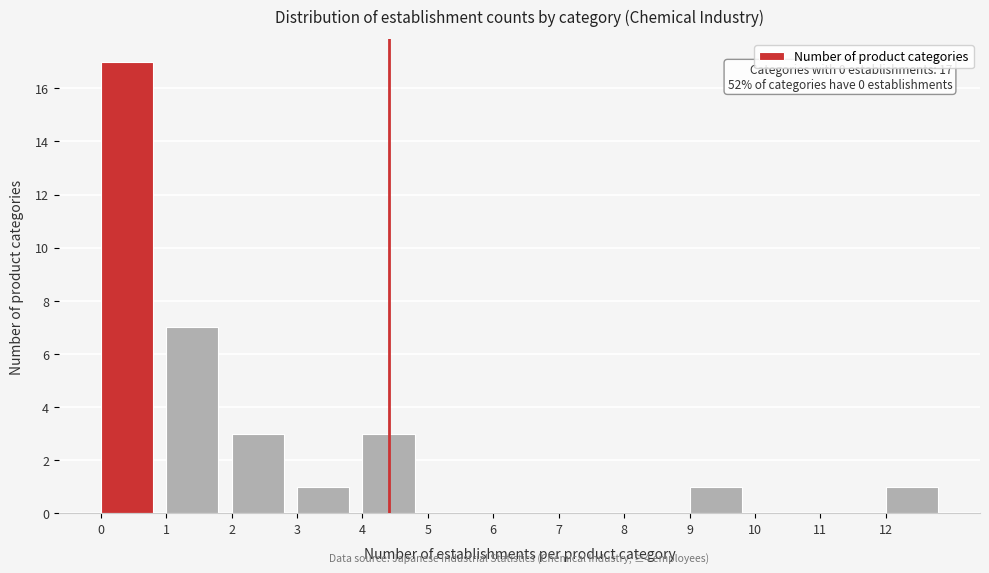

Over which range of the x-axis is the bar tallest?

0 to 1